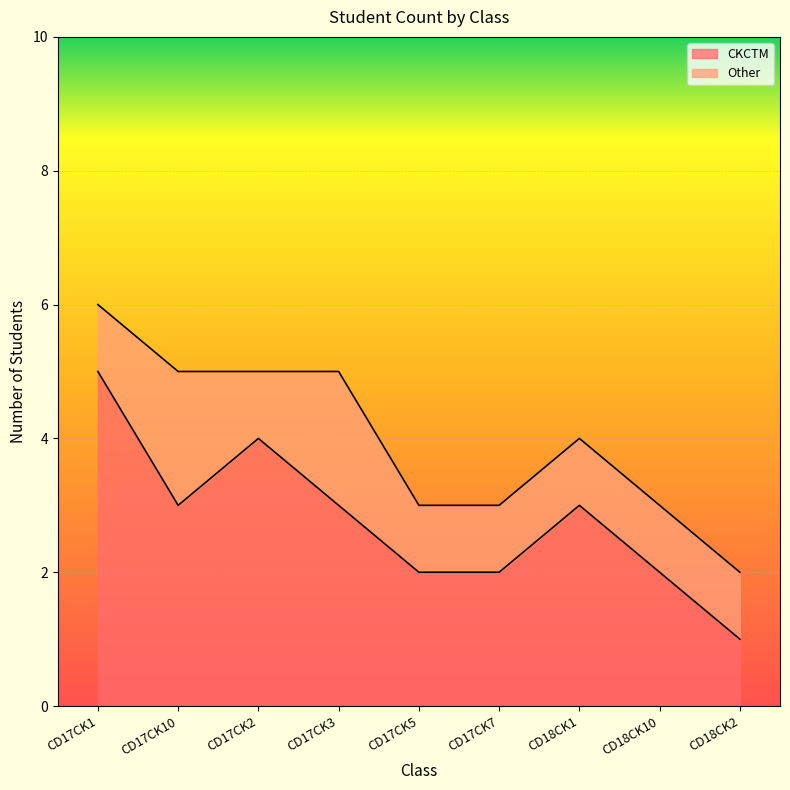

Which label corresponds to the largest value in the chart?

CD17CK1